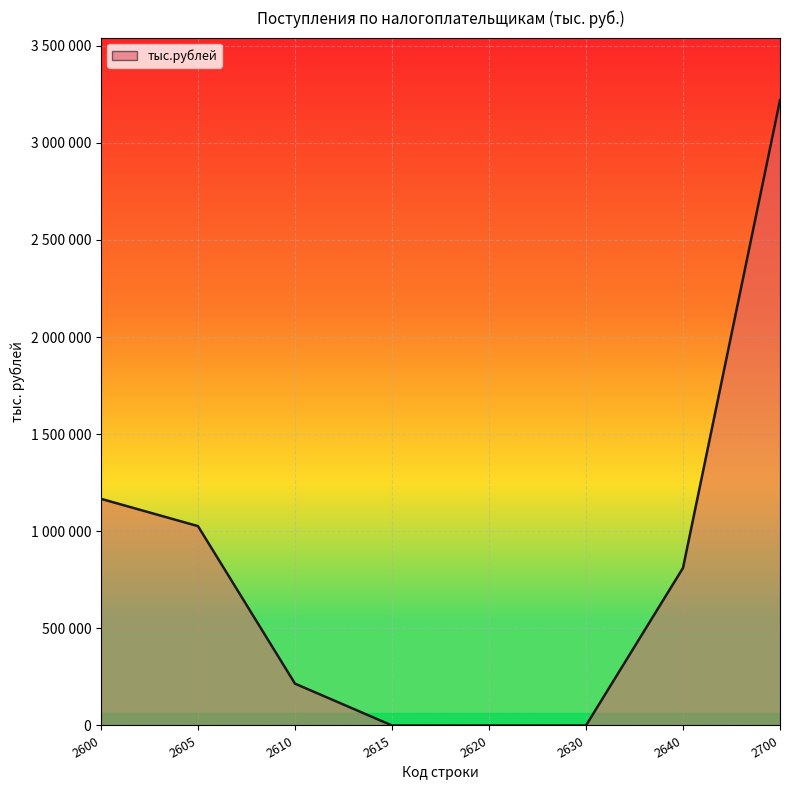

List the labels in order of value, largest first.

2700, 2600, 2605, 2640, 2610, 2615, 2620, 2630